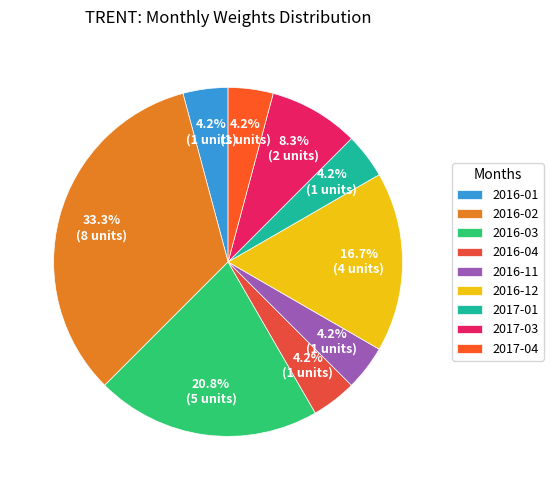

What percentage is the 2016-03 slice, to the nearest percent?

21%